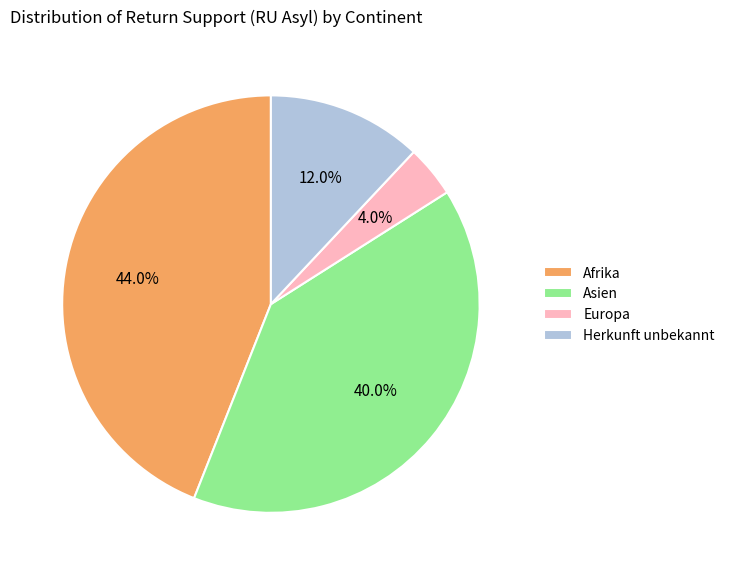

To the nearest percent, what percentage of the pie is Europa?

4%